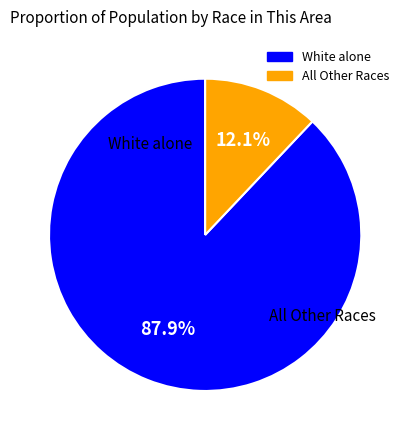

Does any single category account for the majority?

Yes